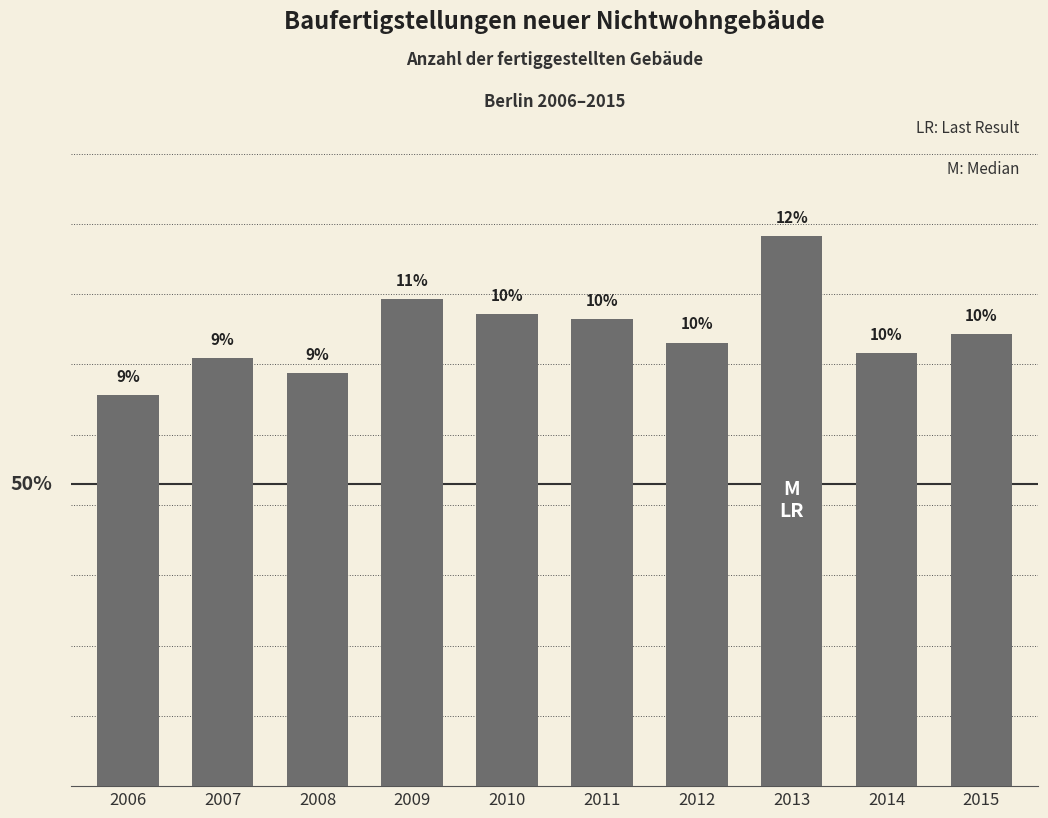

The value at 2009 is 2.2. True or false?

False